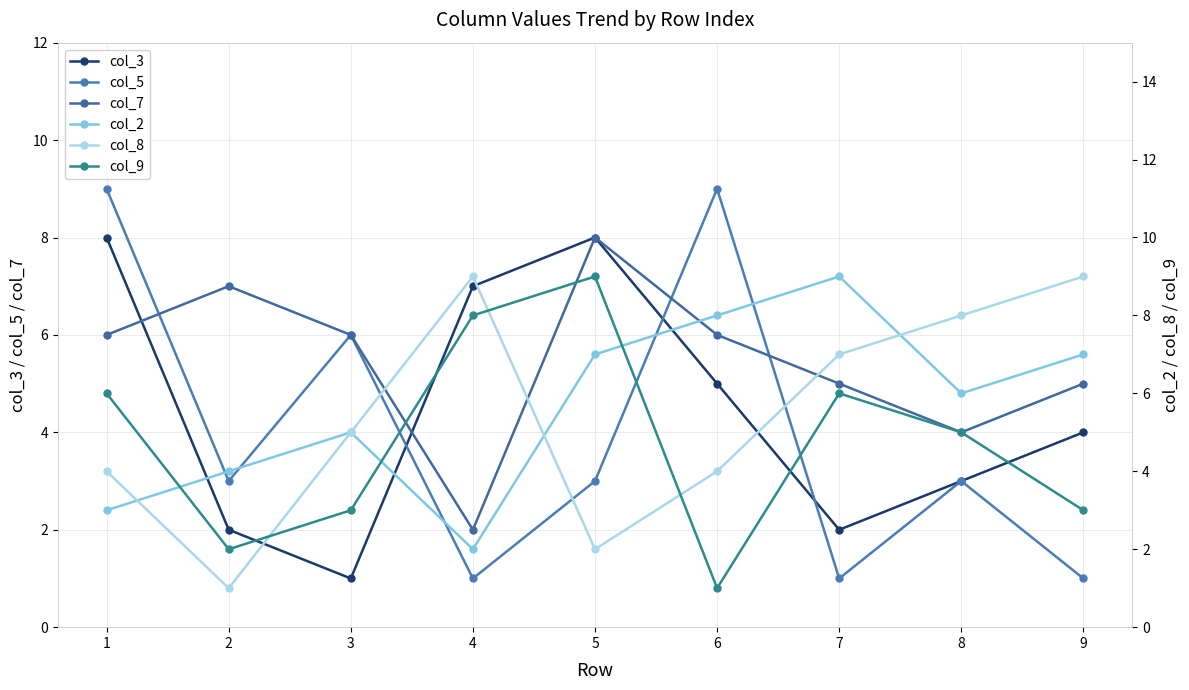

What is the value of the col_9 point at the 8th from the left?

5